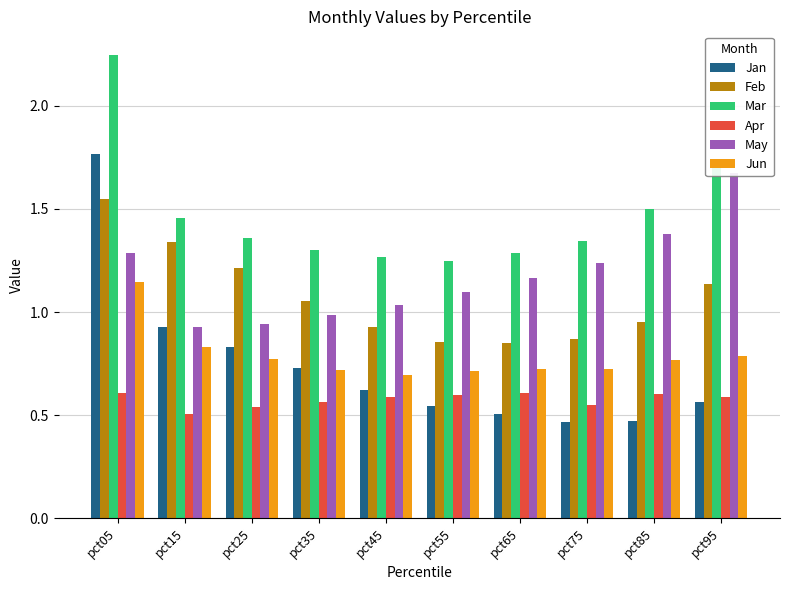

What is the greatest value displayed?

2.2